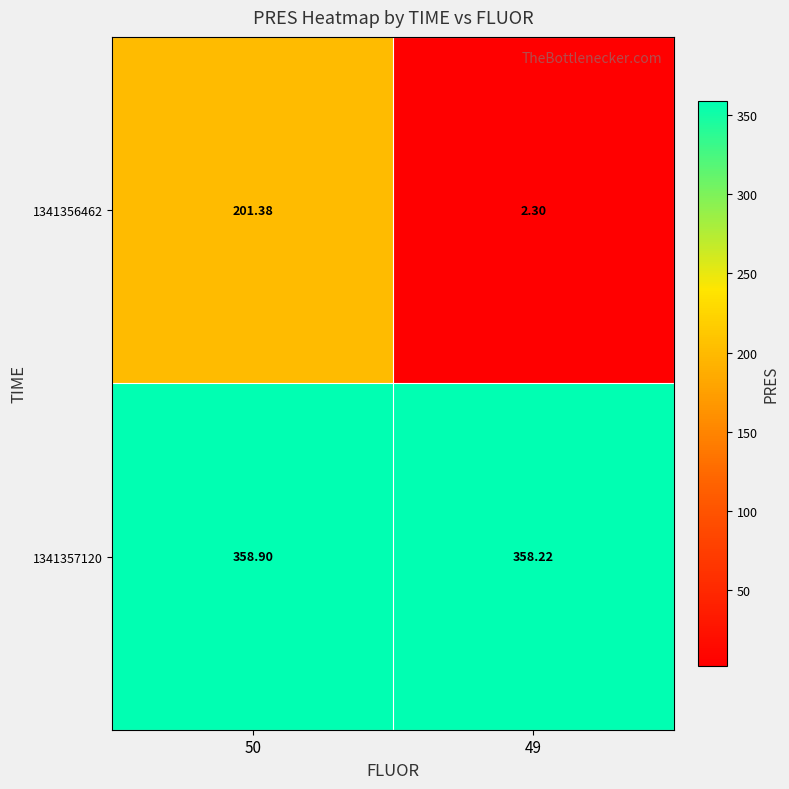

Is the value of 1341357120 at 50 greater than the value of 1341356462 at 50?

Yes